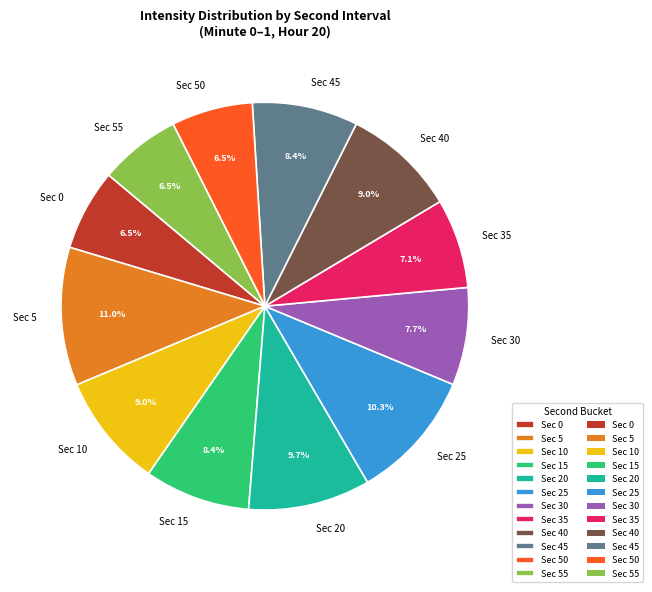

Which has a higher value, Sec 45 or Sec 0?

Sec 45